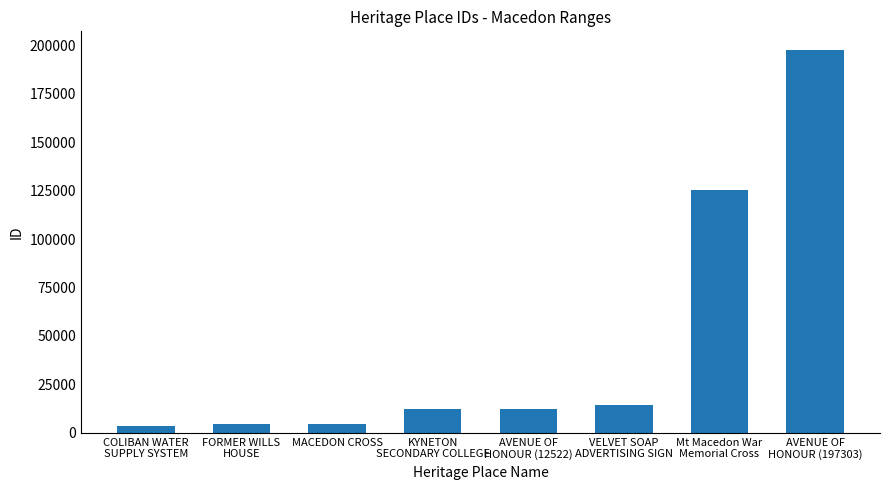

What is the value of the 6th bar from the left?

14447